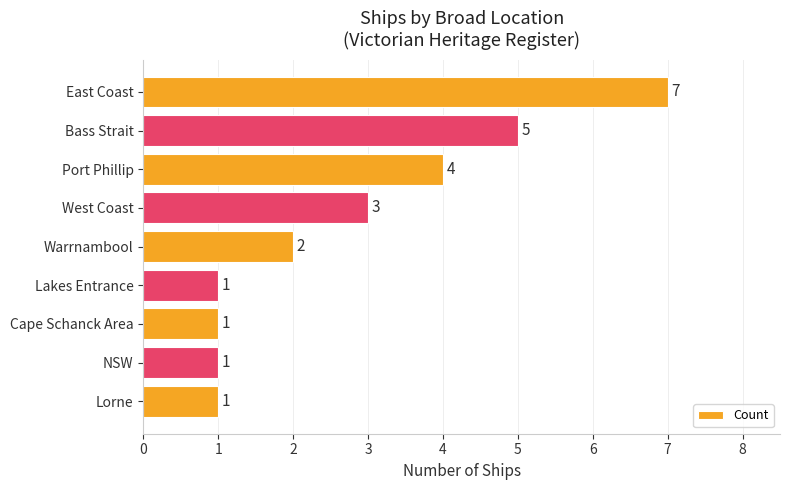

Is it true that the value at Lakes Entrance is 0?

False